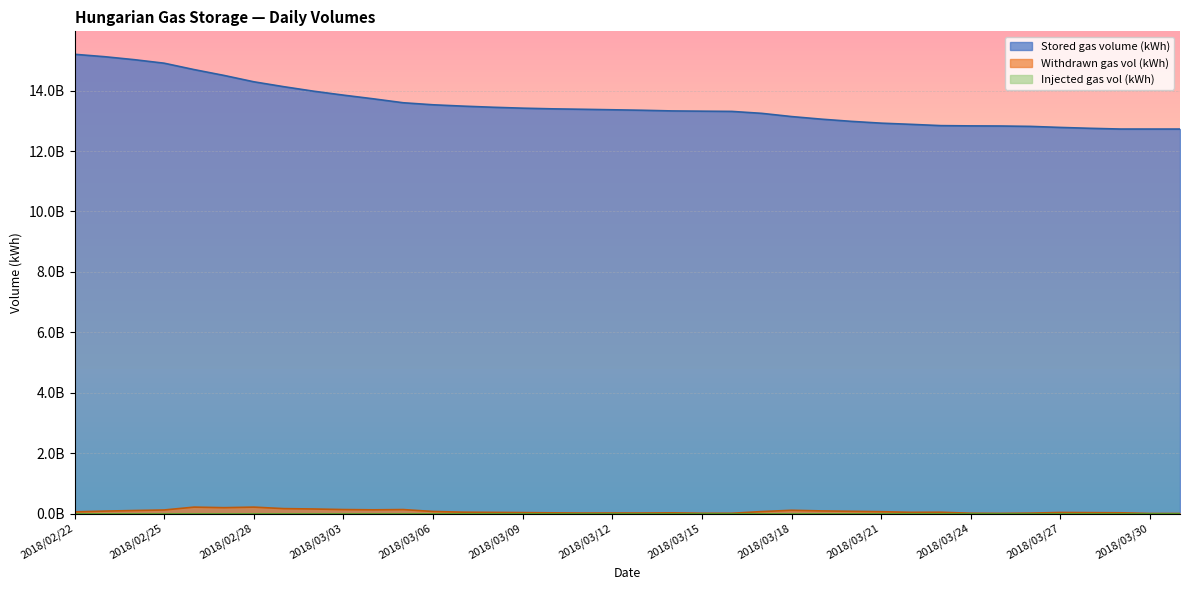

Where does the Withdrawn gas vol (kWh) series first go above 44283649?

2018/02/22